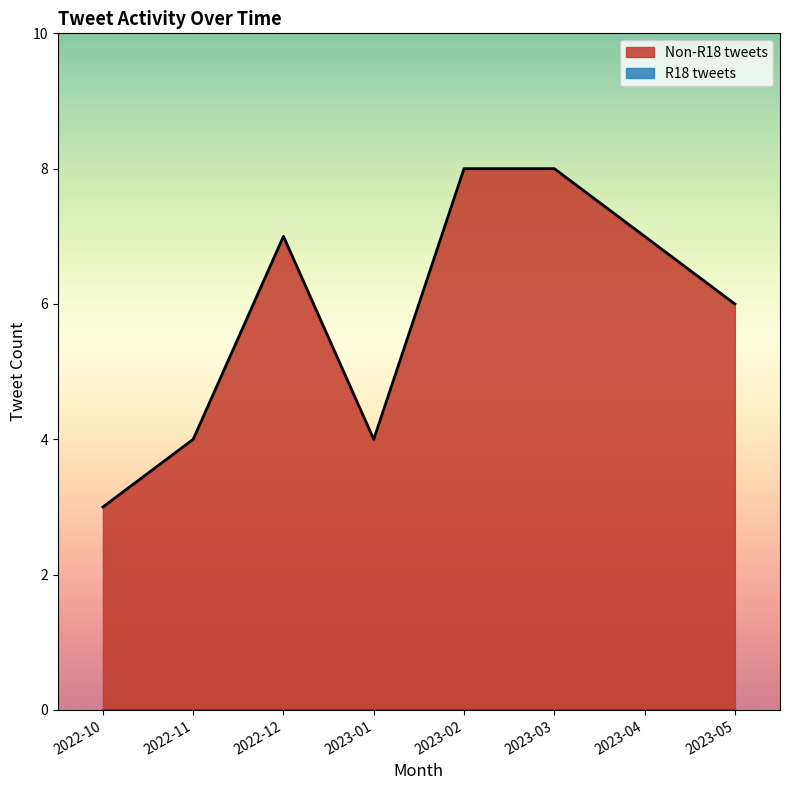

What is the total value across all series at 2022-11?

4